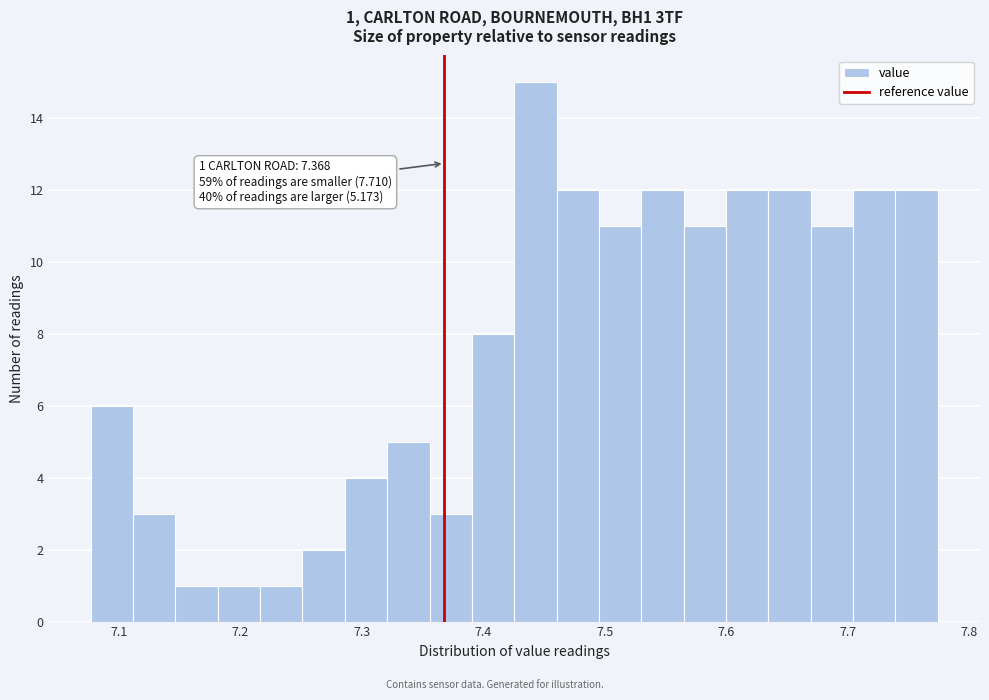

Read against the x-axis, roughly where is the centre of the tallest bar?

7.44